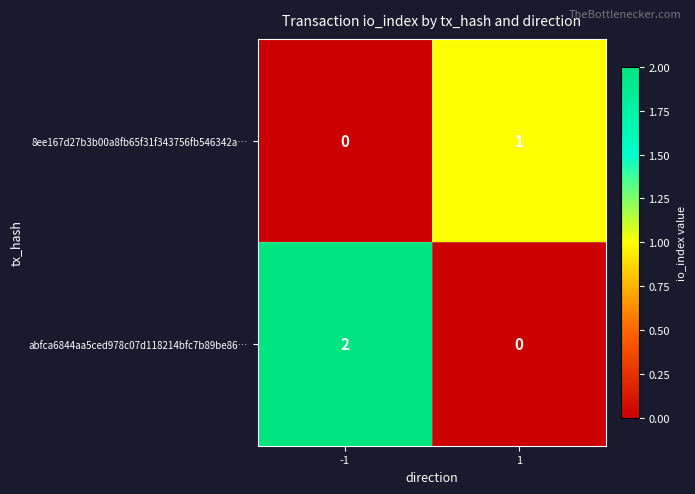

How many series are shown in this chart?

2